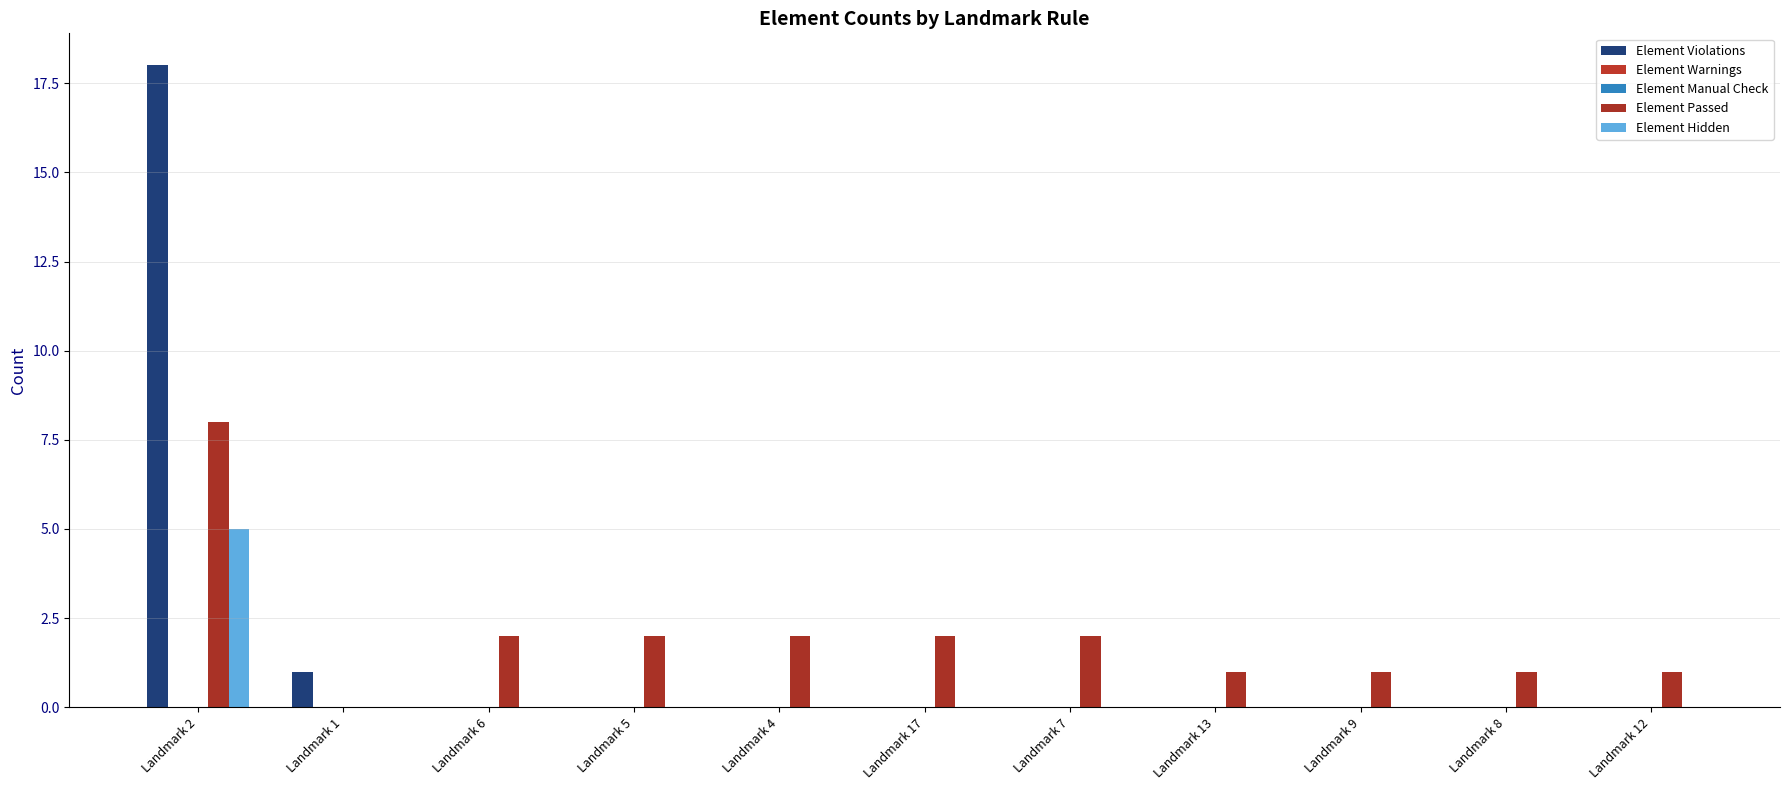

Which series has the largest range (max minus min)?

Element Violations